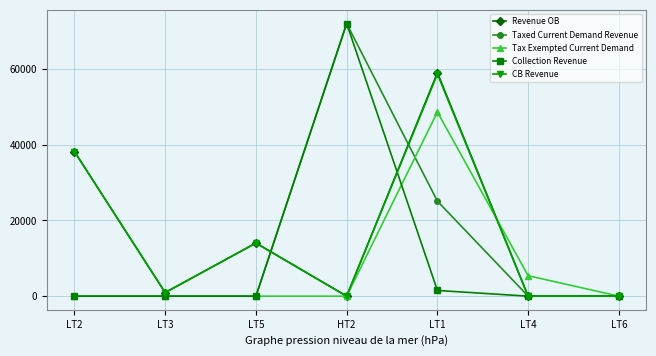

Which category has the highest value in the Taxed Current Demand Revenue series?

HT2